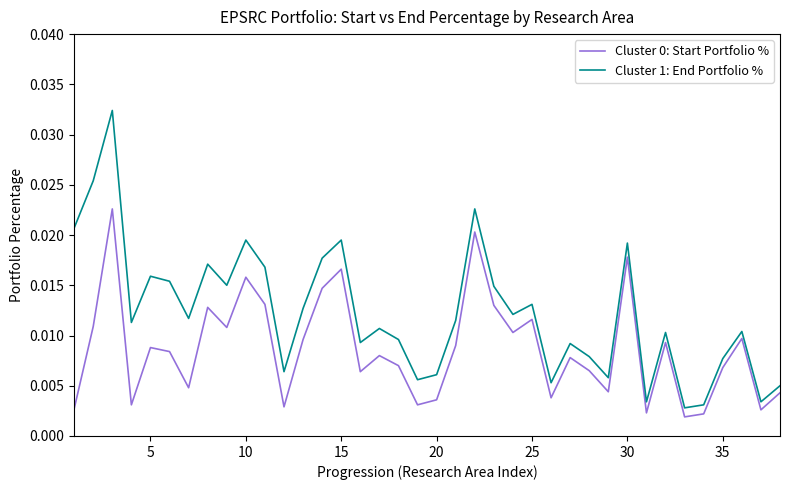

Which series has the largest range (max minus min)?

Cluster 1: End Portfolio %